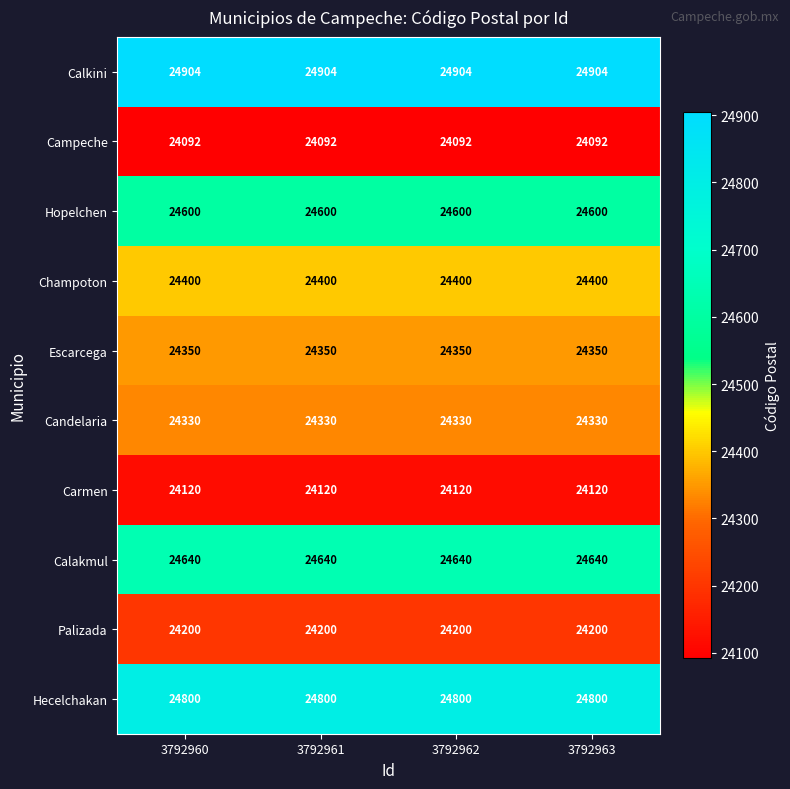

List the series in order of their peak value, highest first.

Calkini, Hecelchakan, Calakmul, Hopelchen, Champoton, Escarcega, Candelaria, Palizada, Carmen, Campeche